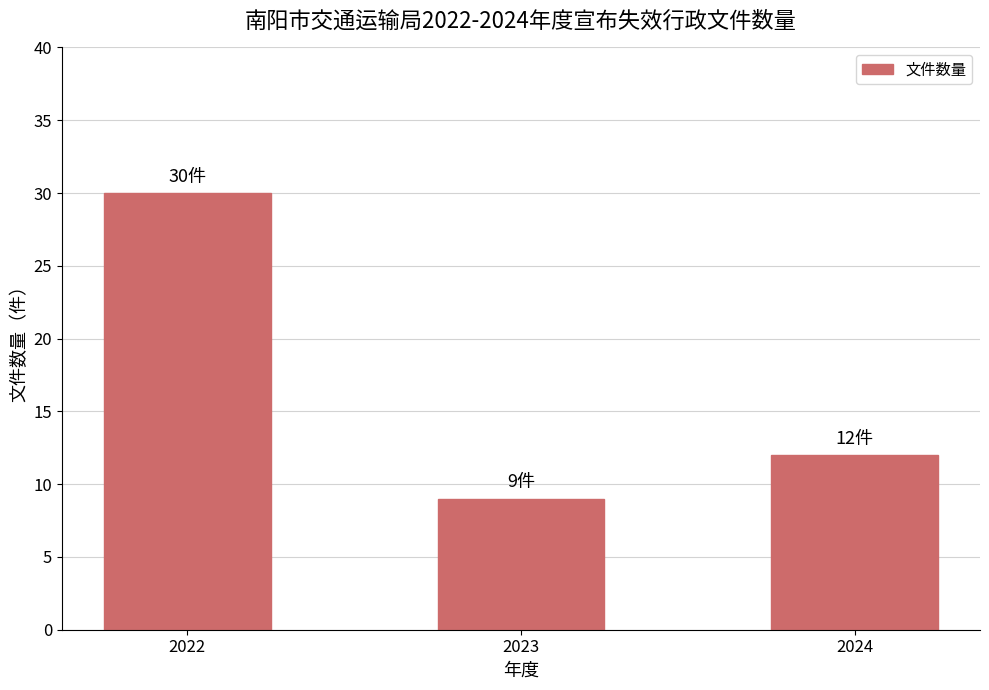

Does the chart contain any negative values?

No